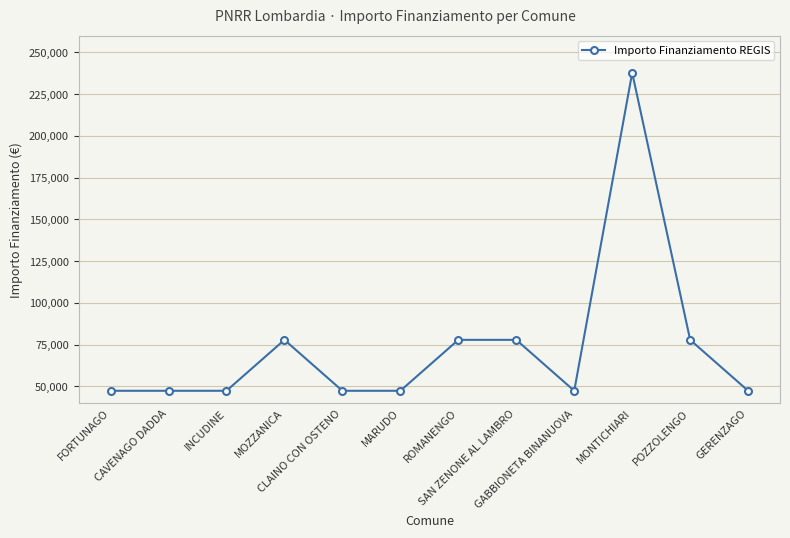

How many lines are shown in the chart?

1